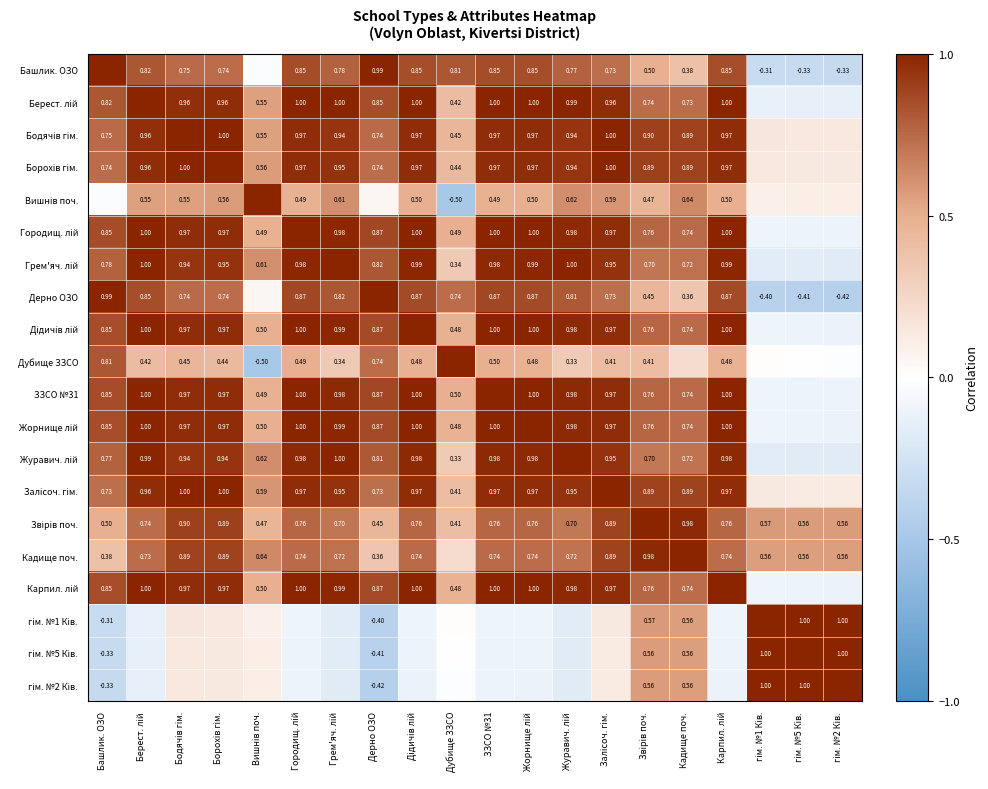

At which category is the sum across all series the highest?

Бодячів гім.